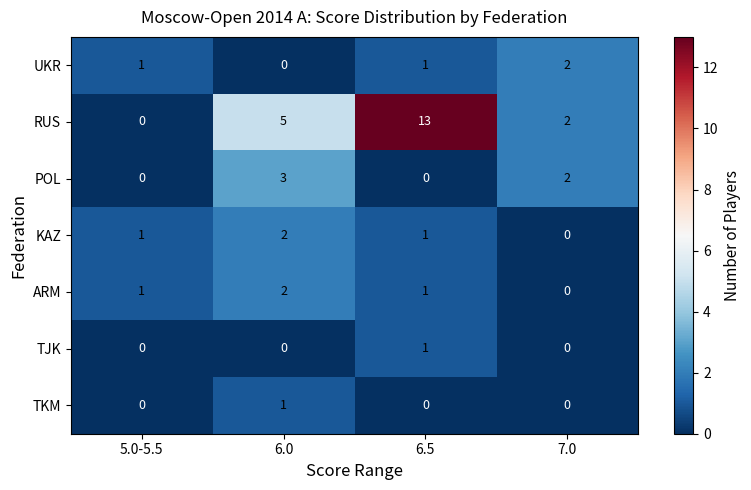

Reading left to right, extract all data points from this chart.

UKR: 5.0-5.5=1	6.0=0	6.5=1	7.0=2
RUS: 5.0-5.5=0	6.0=5	6.5=13	7.0=2
POL: 5.0-5.5=0	6.0=3	6.5=0	7.0=2
KAZ: 5.0-5.5=1	6.0=2	6.5=1	7.0=0
ARM: 5.0-5.5=1	6.0=2	6.5=1	7.0=0
TJK: 5.0-5.5=0	6.0=0	6.5=1	7.0=0
TKM: 5.0-5.5=0	6.0=1	6.5=0	7.0=0